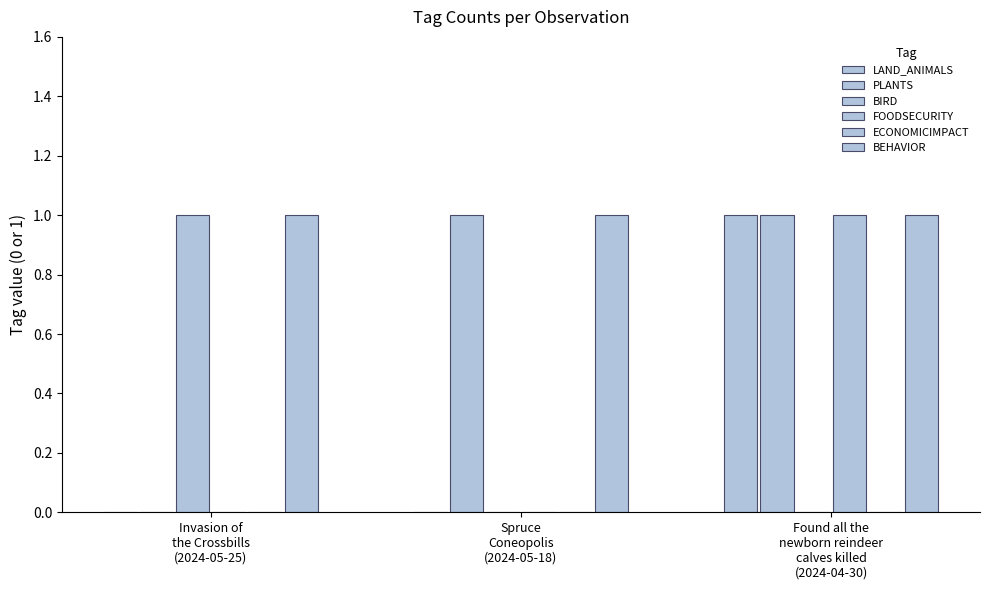

What is the total value across all series at Invasion of
the Crossbills
(2024-05-25)?

2